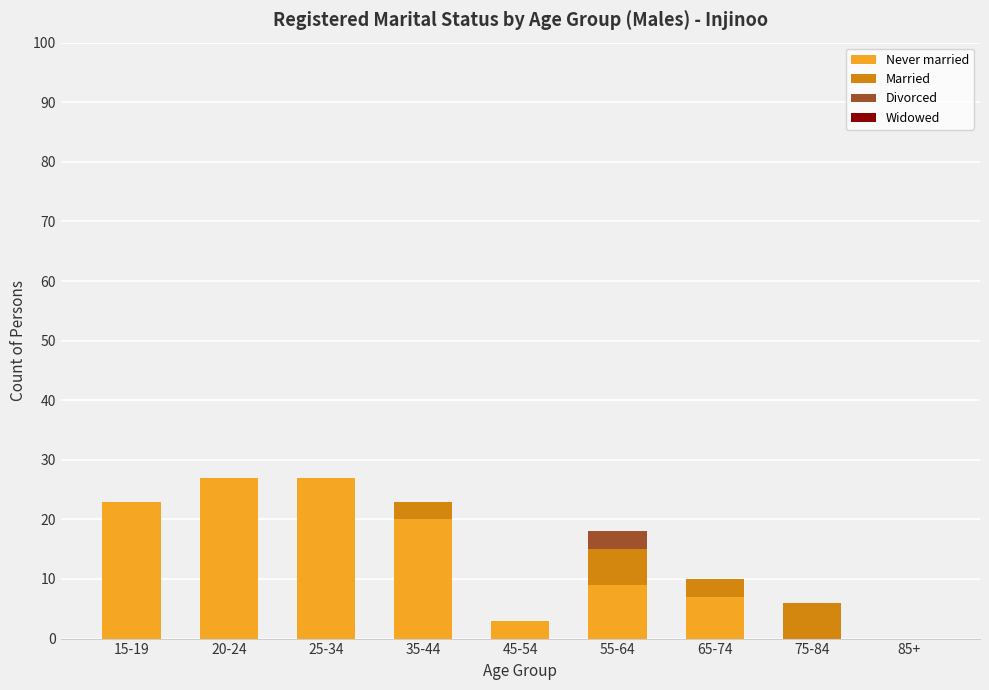

Where is Never married nearest to the value 13?

55-64